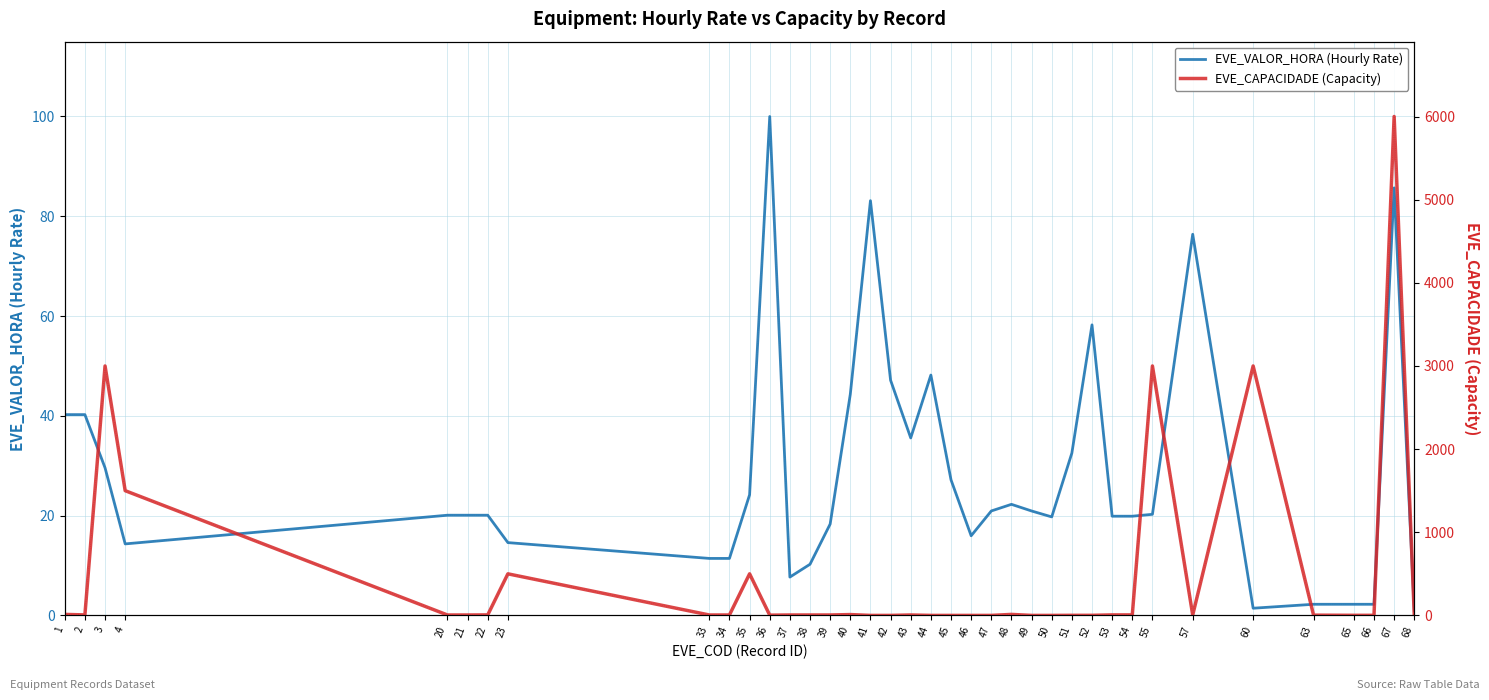

After their last crossing, which series has the higher values: EVE_VALOR_HORA (Hourly Rate) or EVE_CAPACIDADE (Capacity)?

EVE_CAPACIDADE (Capacity)